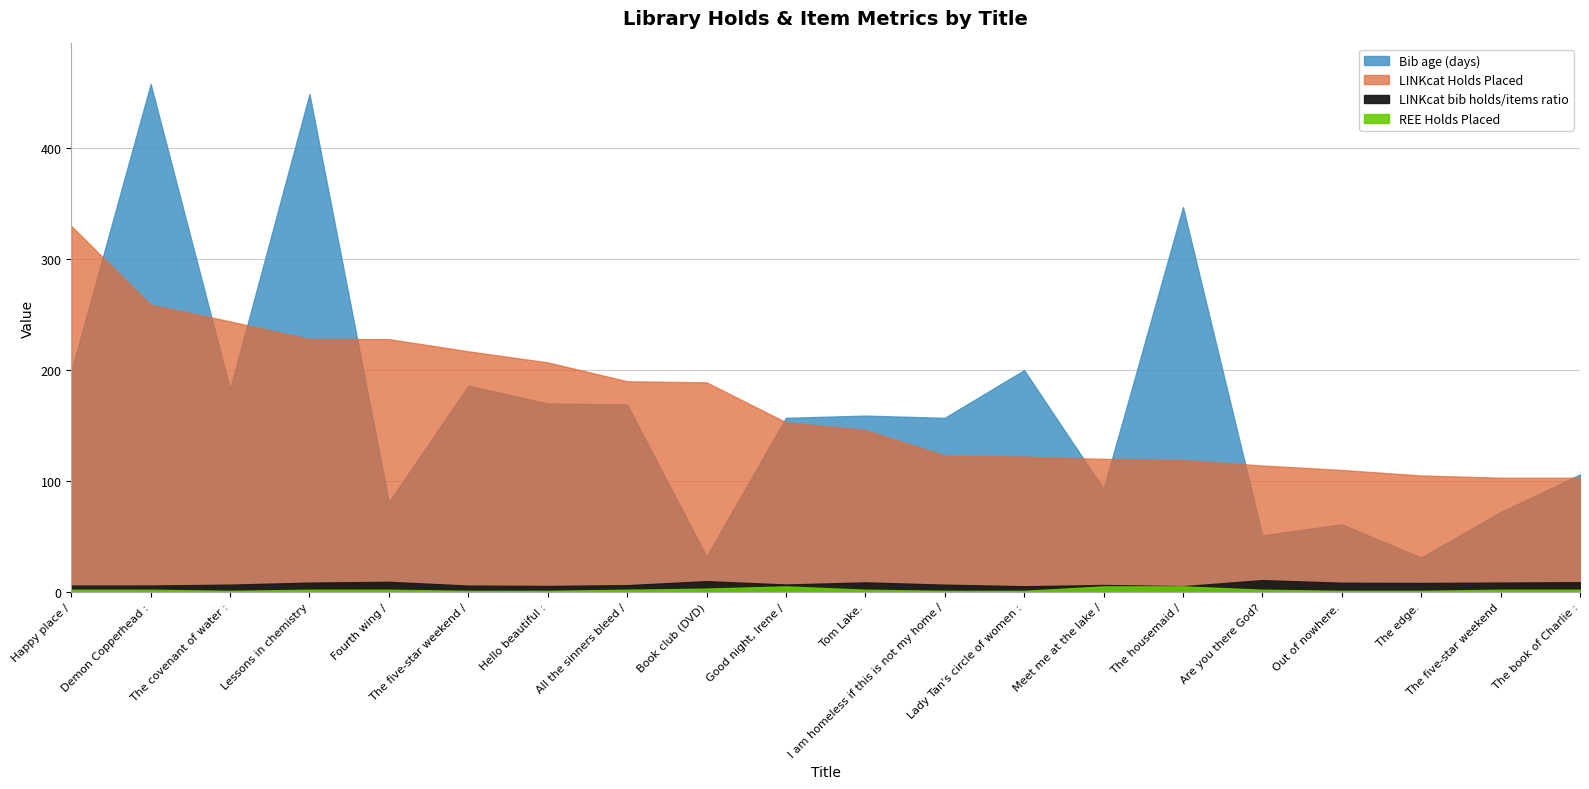

At which label does Bib age (days) first exceed 159?

Happy place /